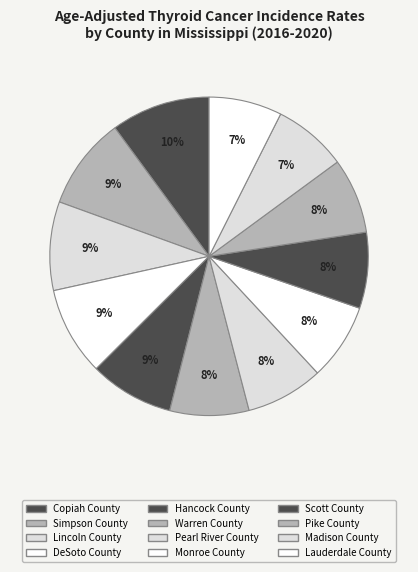

Is it true that DeSoto County is 24% of the pie?

False